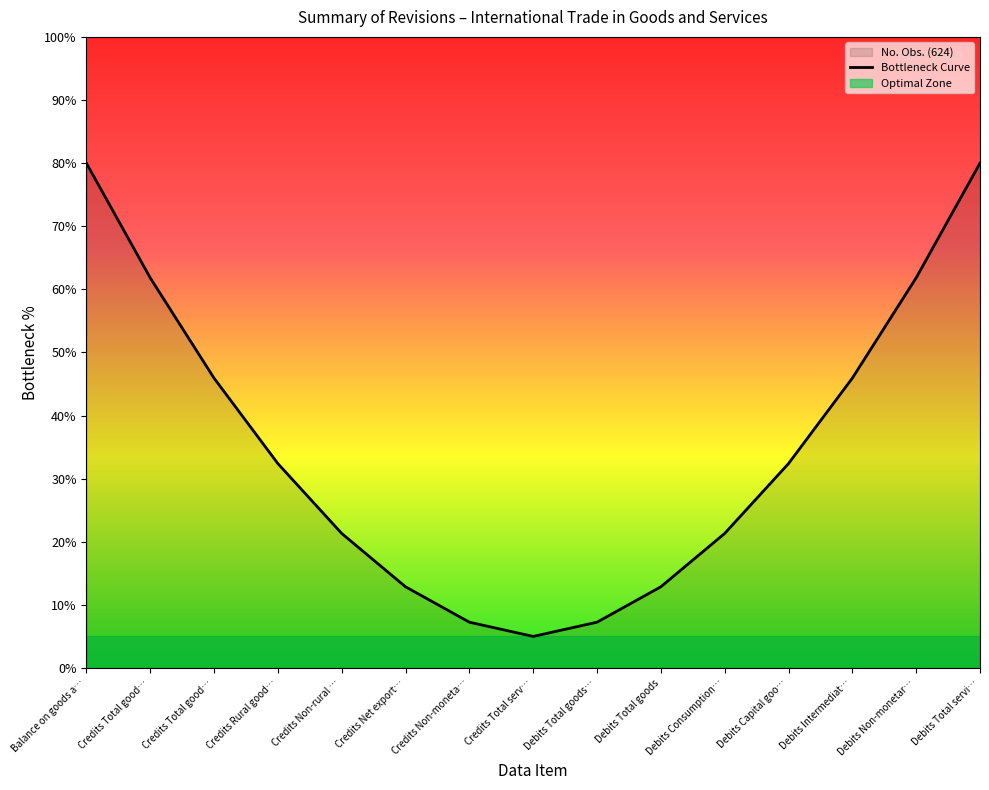

Rank the categories by value from lowest to highest.

Credits Total serv…, Credits Non-moneta…, Debits Total goods…, Credits Net export…, Debits Total goods, Credits Non-rural …, Debits Consumption…, Credits Rural good…, Debits Capital goo…, Credits Total good…, Debits Intermediat…, Credits Total good…, Debits Non-monetar…, Balance on goods a…, Debits Total servi…